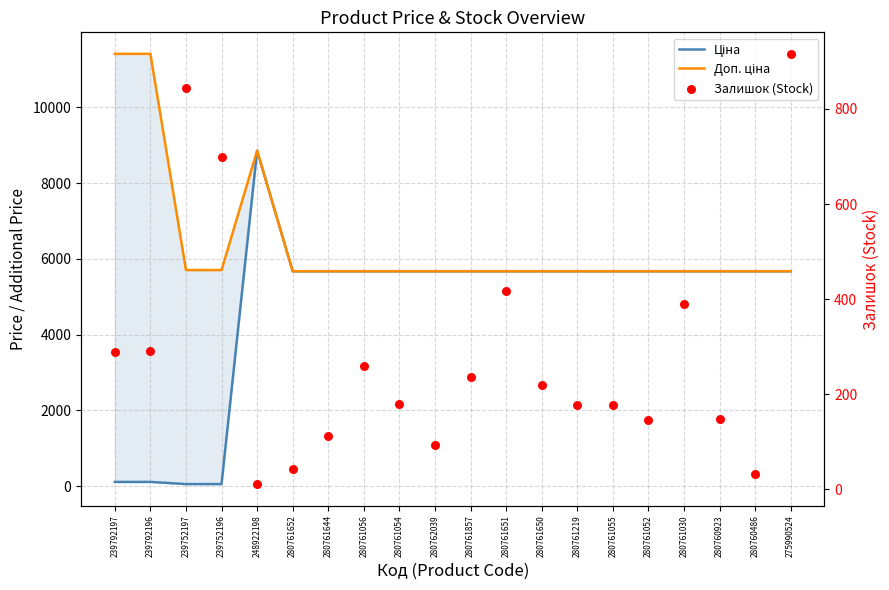

At how many categories does at least one series exceed 5560?

20